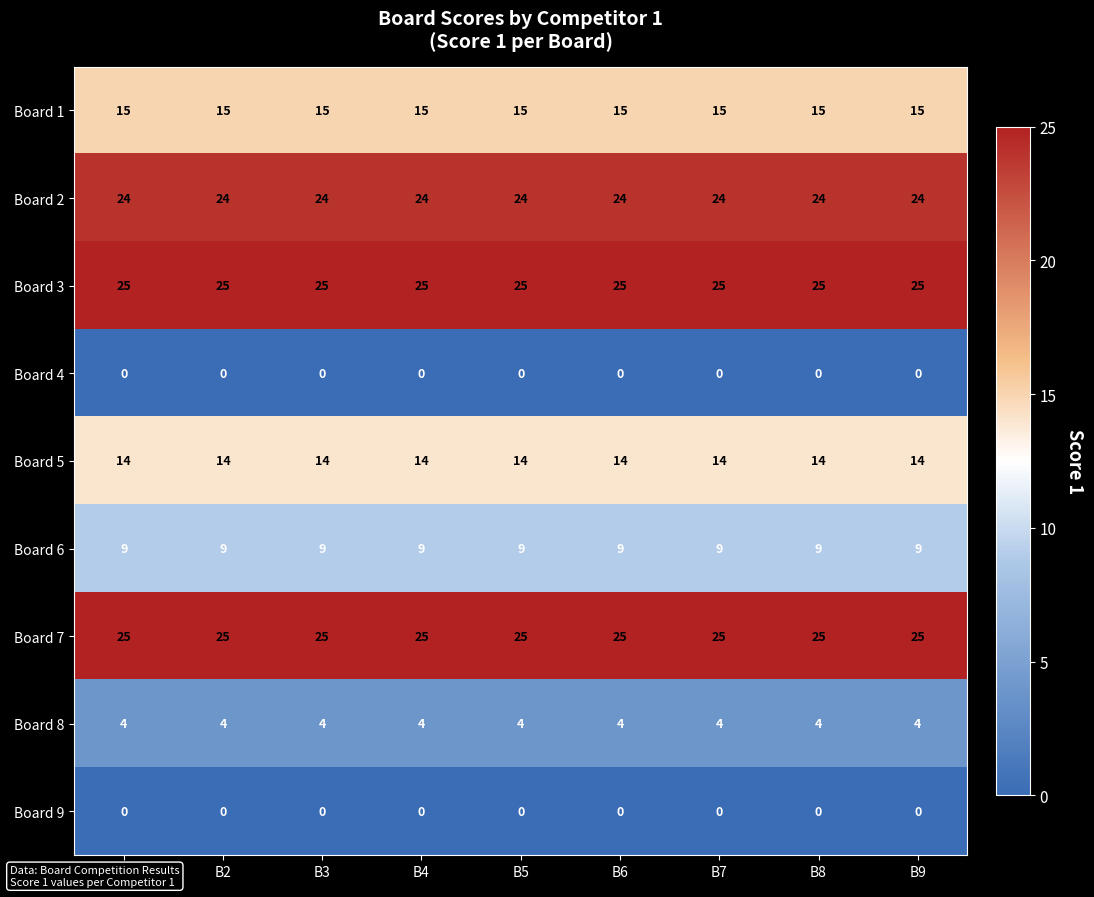

What is the spread (max minus min) of values at B3?

25